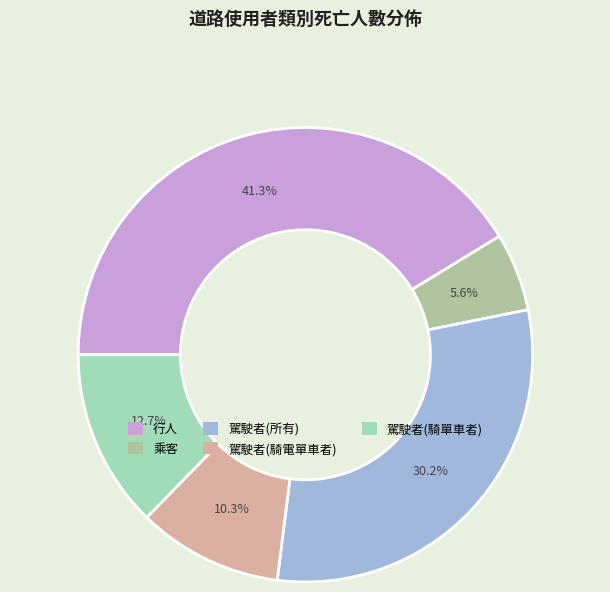

Rank the categories by value from highest to lowest.

行人, 駕駛者(所有), 駕駛者(騎單車者), 駕駛者(騎電單車者), 乘客